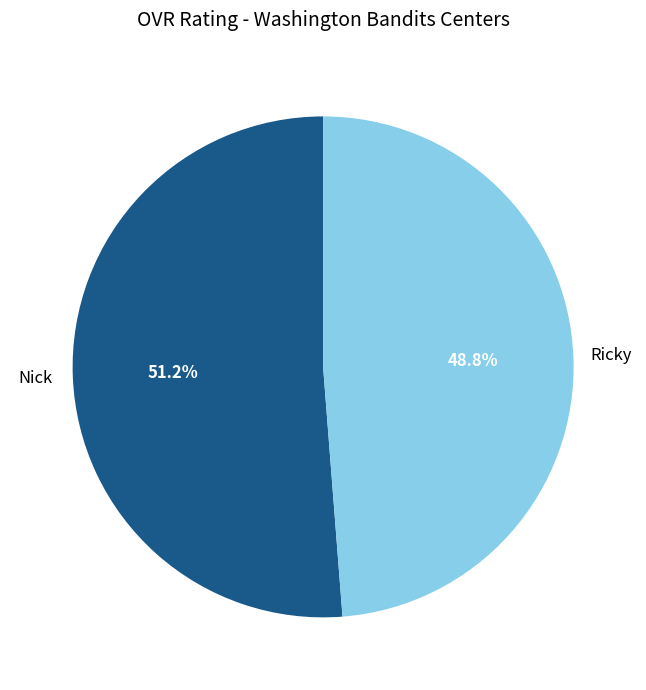

Which category has the biggest portion of the pie?

Nick